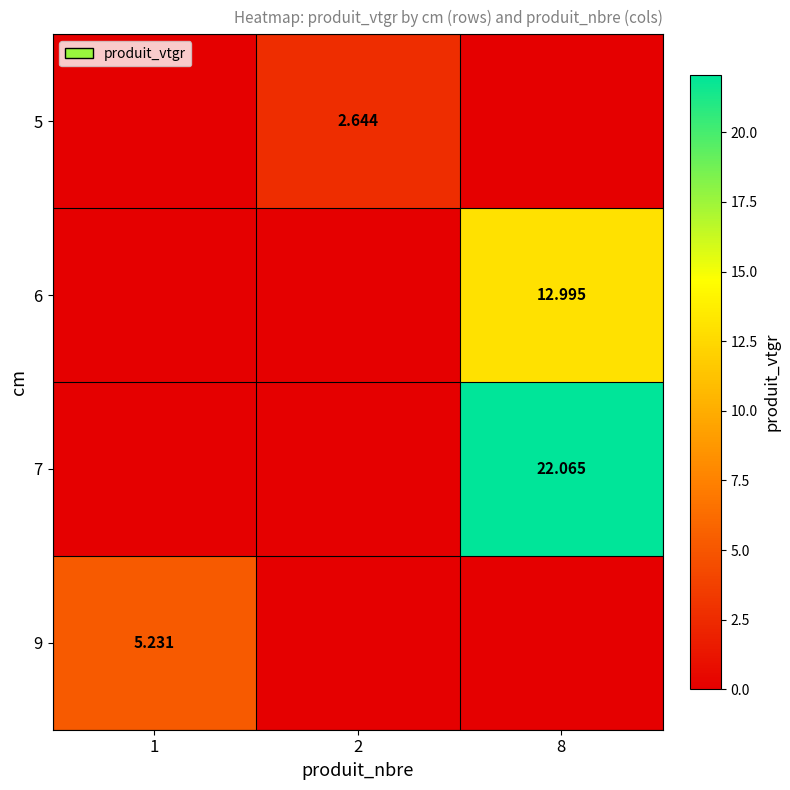

Is it true that 9 equals 0.0 at 2?

True